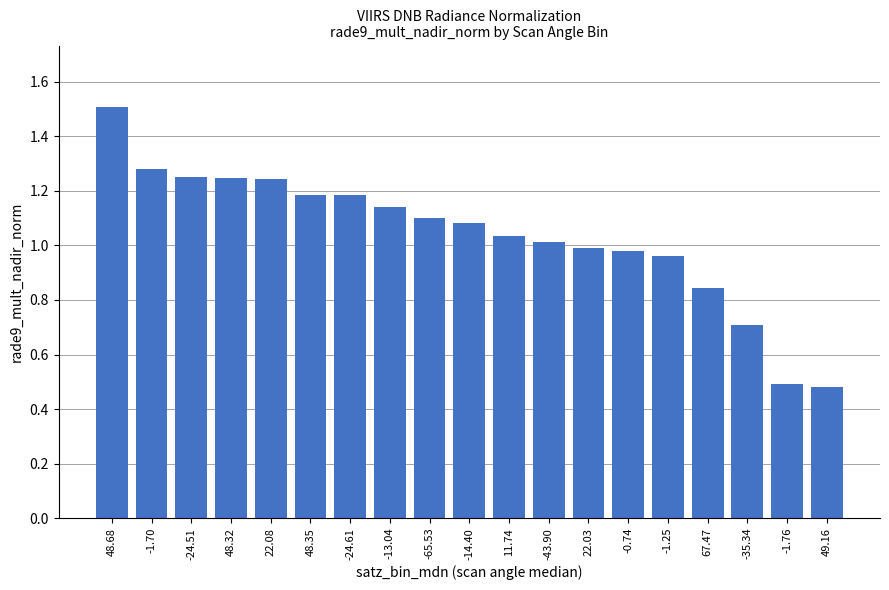

Is it true that the value at 48.68 is 1.5?

True